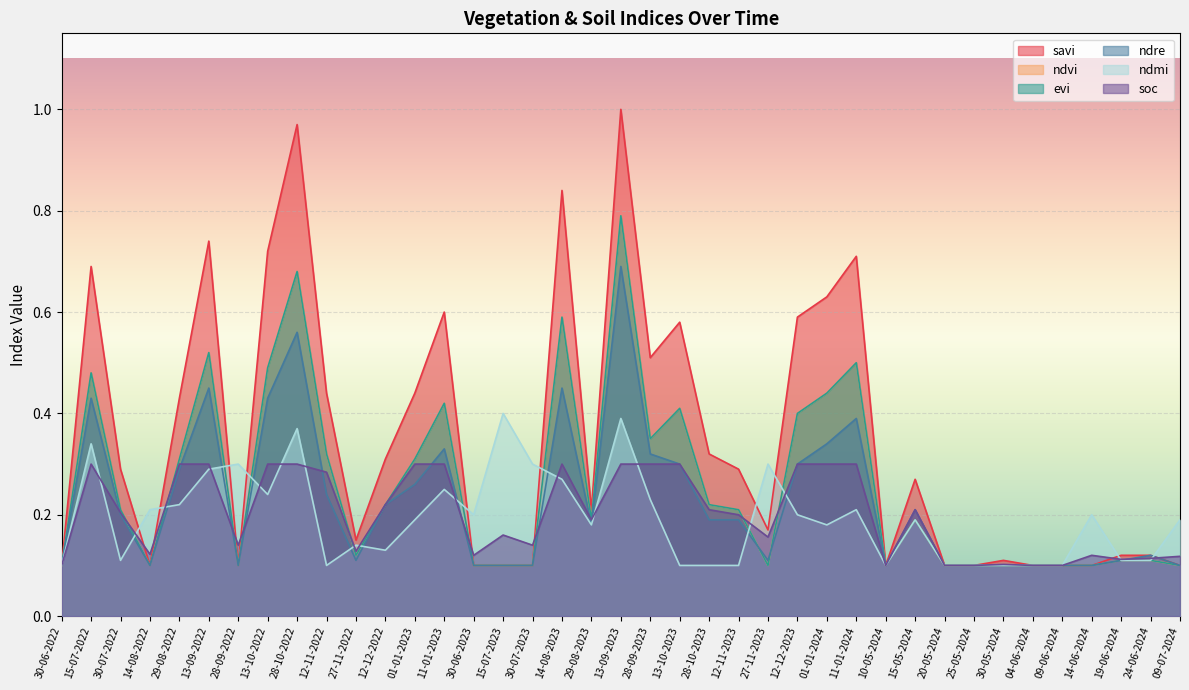

True or false: ndmi and ndre intersect in this chart.

True